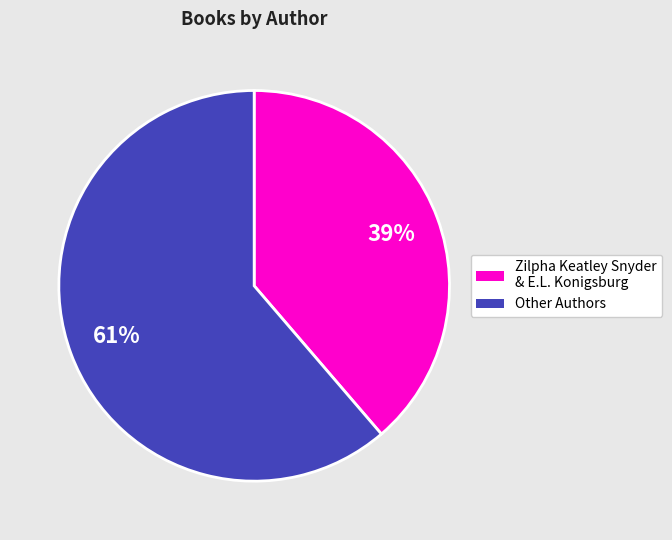

To the nearest percent, what is the average slice percentage?

50%